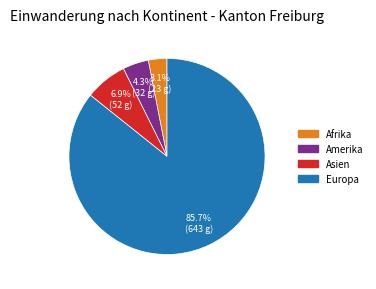

Does any single category account for the majority?

Yes